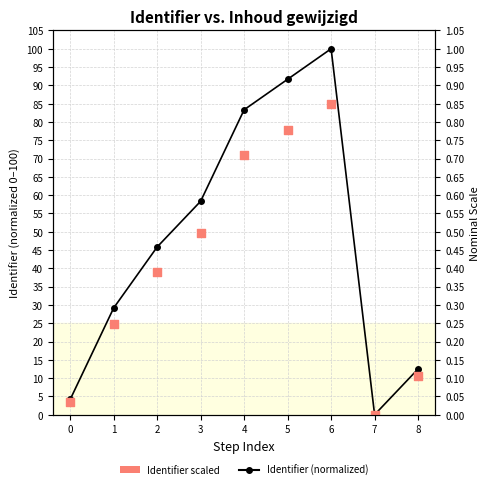

What are all the series names shown in the legend?

Identifier (normalized), Identifier scaled